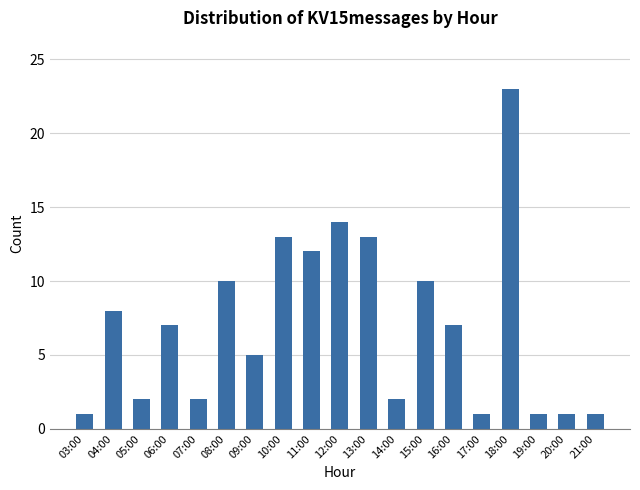

At which category does the chart reach its peak across all series?

18:00